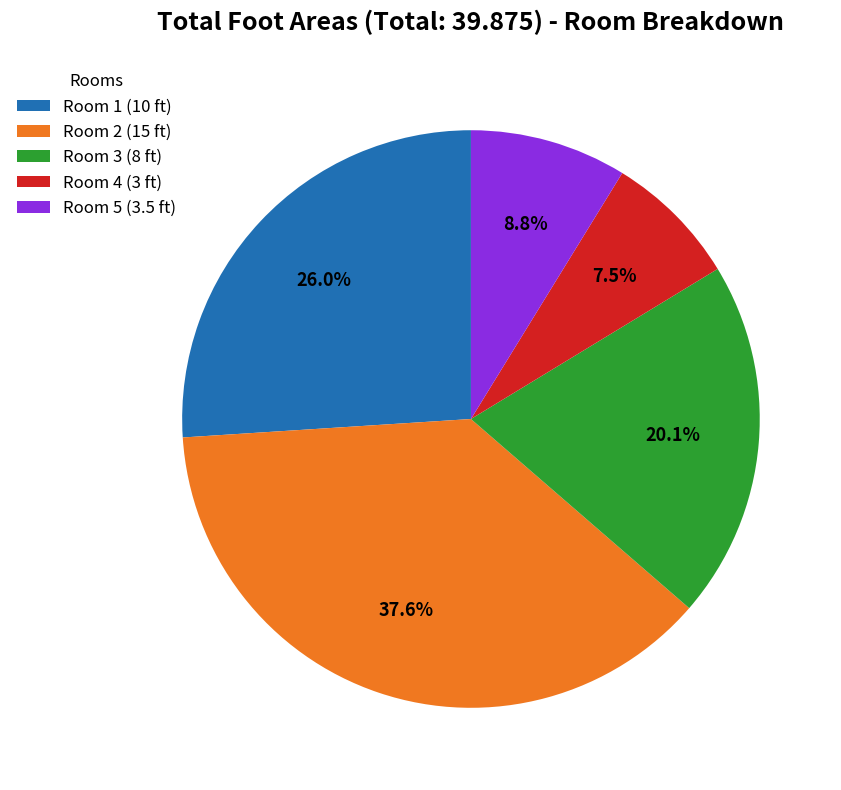

Which has a higher value, Room 1 (10 ft) or Room 5 (3.5 ft)?

Room 1 (10 ft)